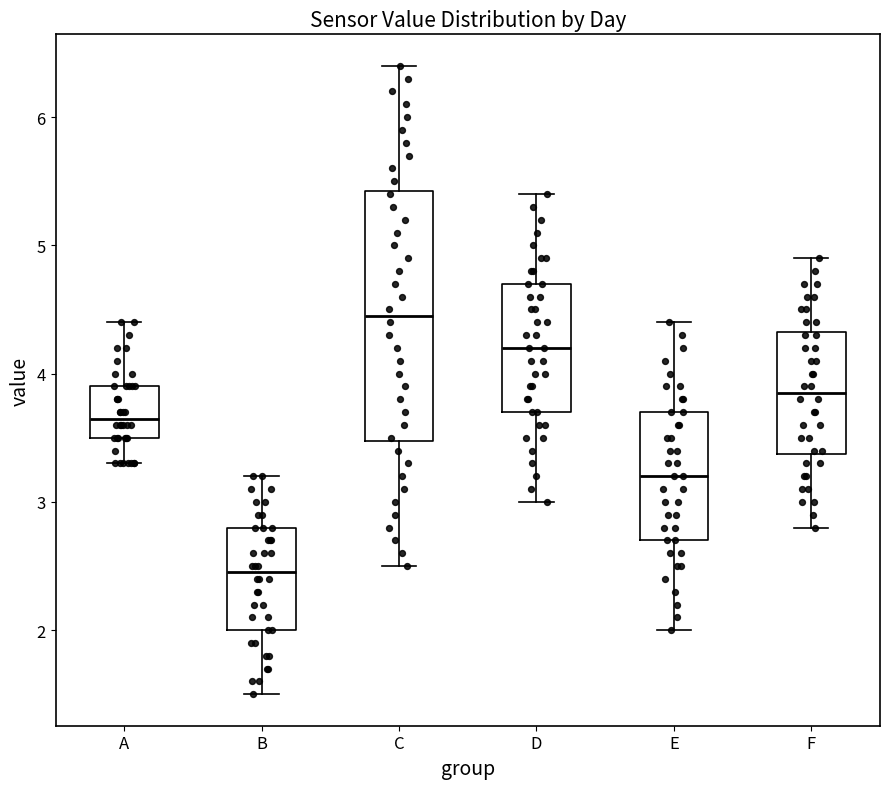

Reading left to right, transcribe this box plot: for each box, give where its median line is, the range the box spans, and where its two whiskers end, as read against the y-axis. The values are not printed on the chart, so give them approximately, as read against the axis.

A: median 3.7, box 3.5 to 3.9, whiskers 3.3 to 4.4
B: median 2.5, box 2.0 to 2.8, whiskers 1.5 to 3.2
C: median 4.5, box 3.5 to 5.4, whiskers 2.5 to 6.4
D: median 4.2, box 3.7 to 4.7, whiskers 3.0 to 5.4
E: median 3.2, box 2.7 to 3.7, whiskers 2.0 to 4.4
F: median 3.9, box 3.4 to 4.3, whiskers 2.8 to 4.9